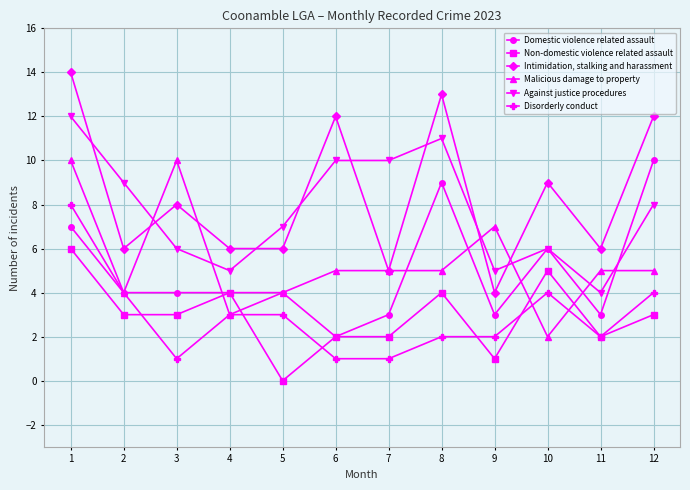

What is the maximum value shown in the chart?

14